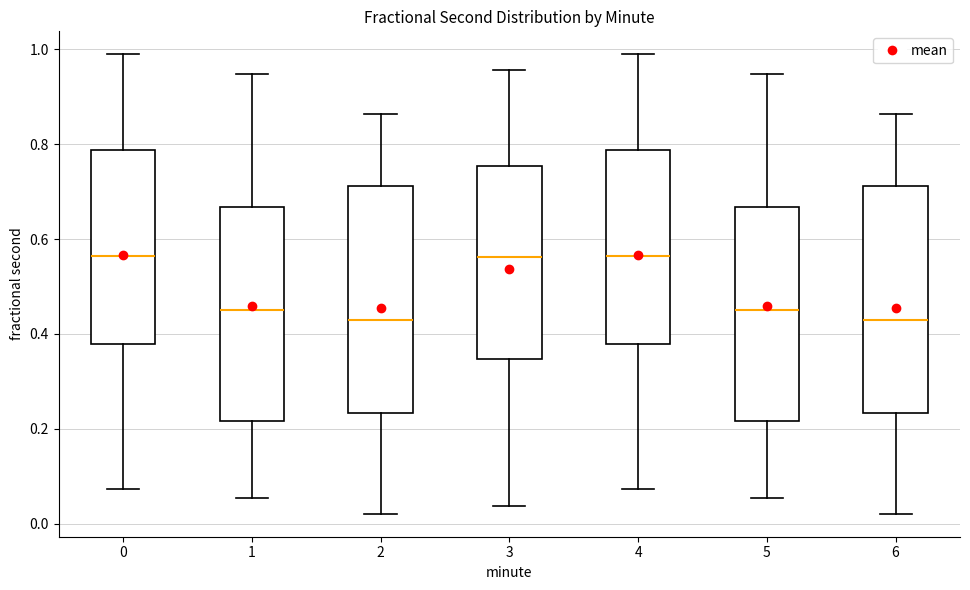

Where is the upper edge of the box at x = 1 on the y-axis? The values are not printed on the chart, so give them approximately, as read against the axis.

0.66